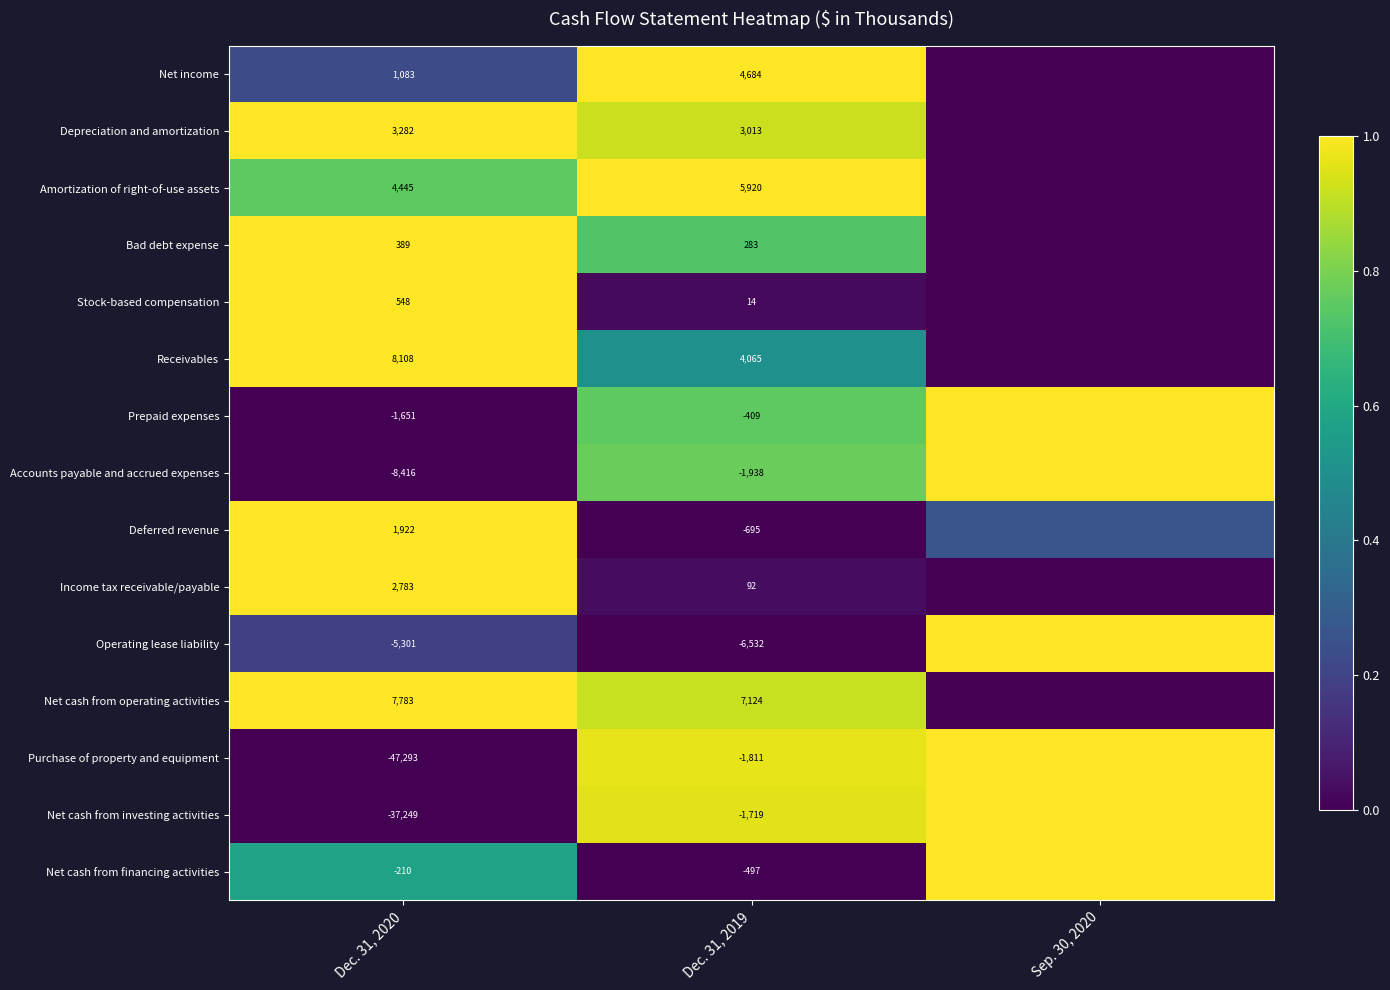

At Dec. 31, 2019, list the series in order from largest to smallest.

Net cash from operating activities, Amortization of right-of-use assets, Net income, Receivables, Depreciation and amortization, Bad debt expense, Income tax receivable/payable, Stock-based compensation, Prepaid expenses, Net cash from financing activities, Deferred revenue, Net cash from investing activities, Purchase of property and equipment, Accounts payable and accrued expenses, Operating lease liability